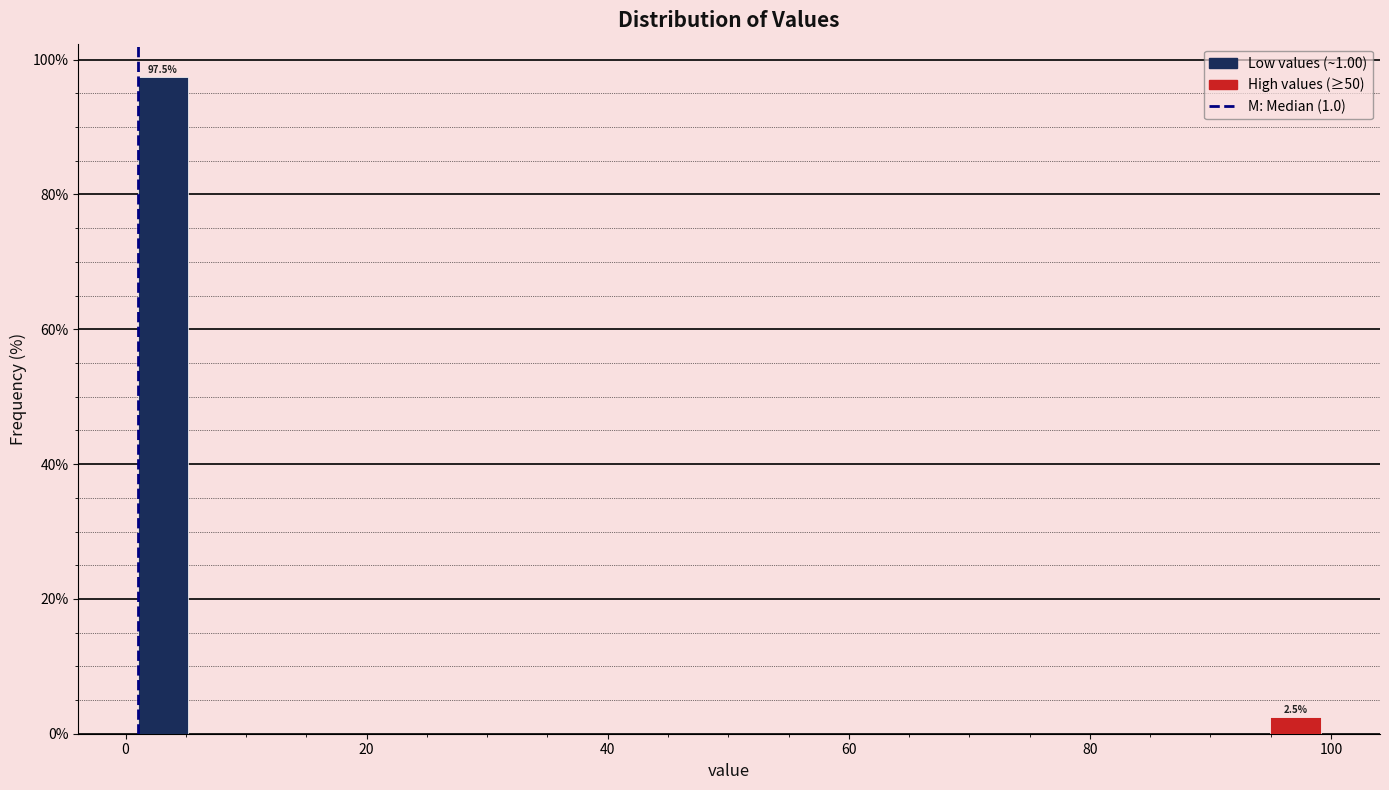

Read against the x-axis, roughly where is the centre of the tallest bar?

4